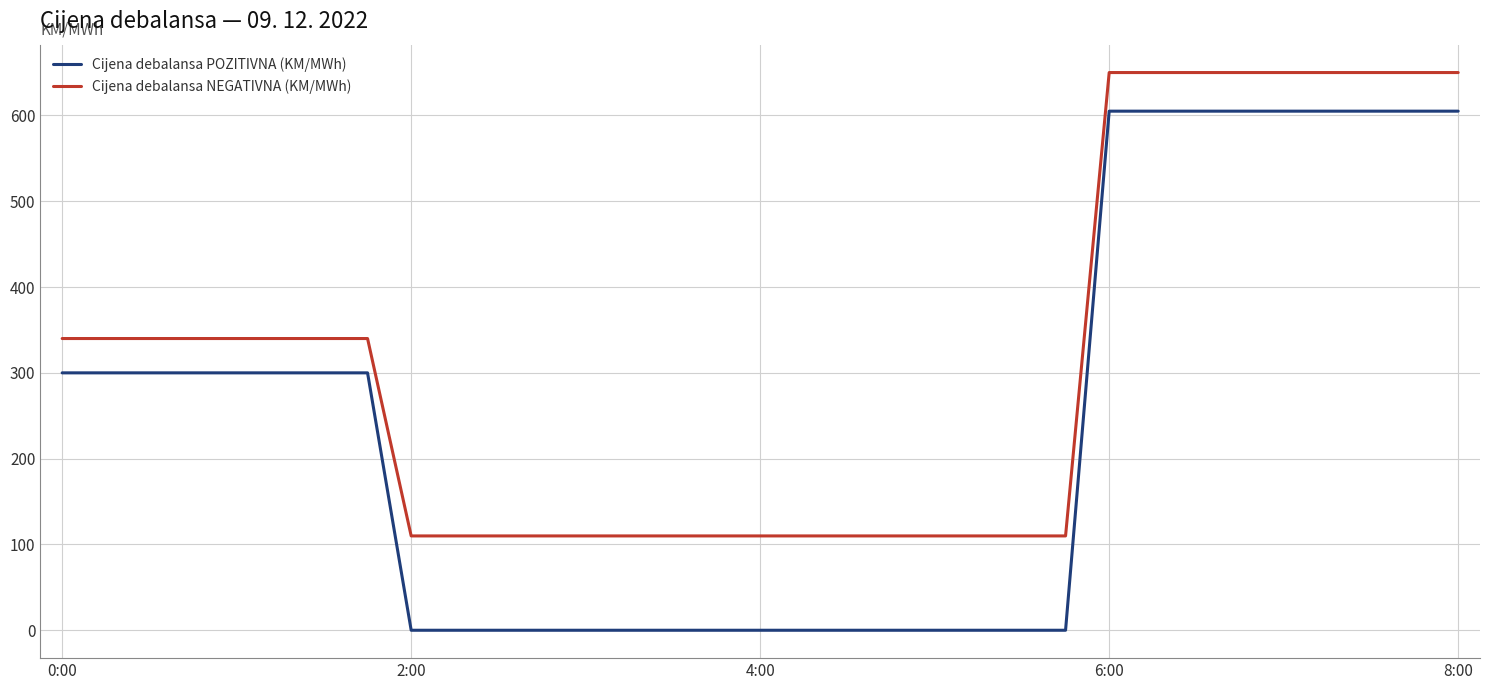

True or false: Cijena debalansa POZITIVNA (KM/MWh) and Cijena debalansa NEGATIVNA (KM/MWh) intersect in this chart.

False